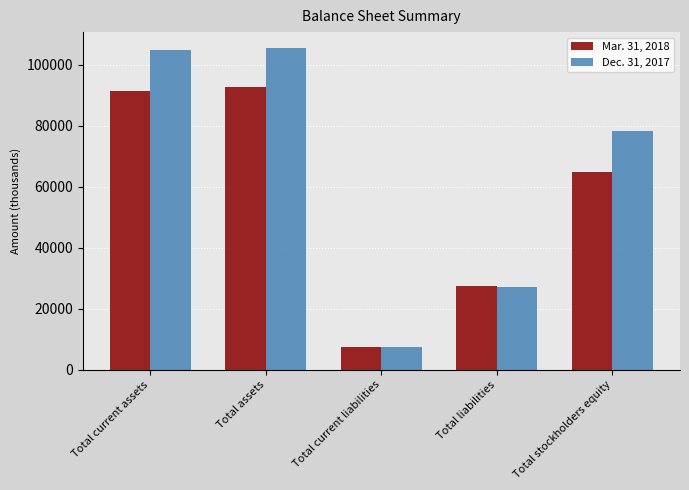

Rank the series by their maximum value, from highest to lowest.

Dec. 31, 2017, Mar. 31, 2018